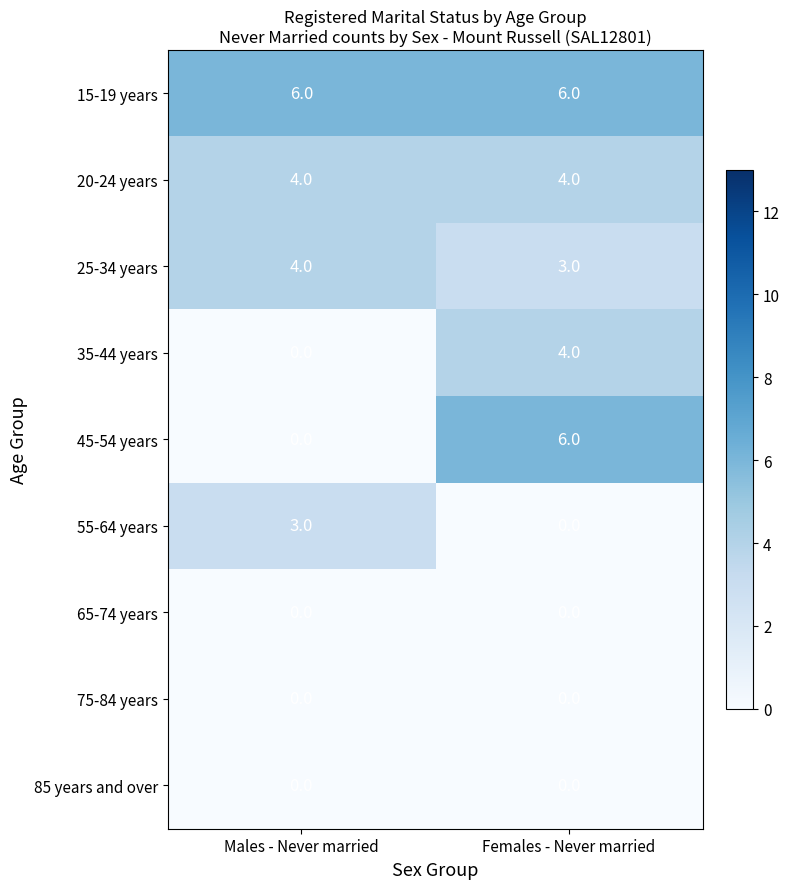

At which category is the sum across all series the highest?

Females - Never married